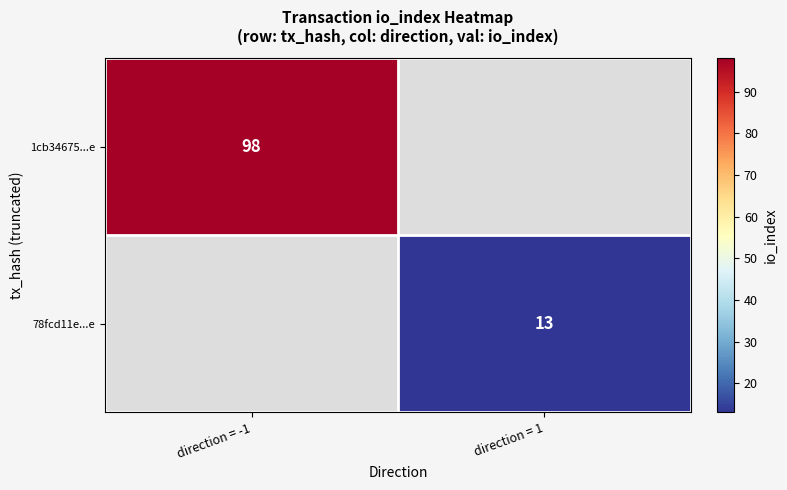

At how many categories does at least one series exceed 76?

1